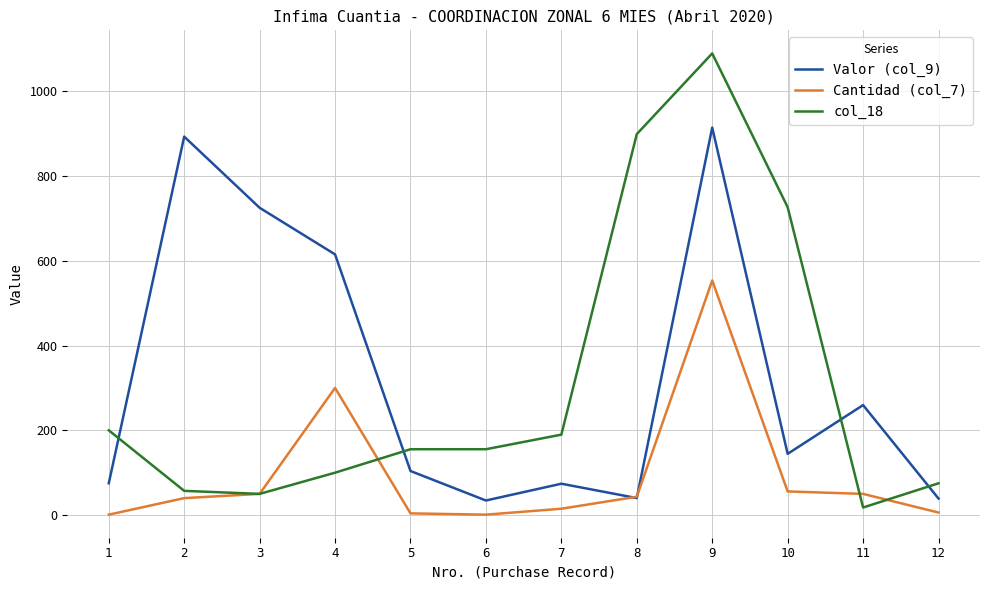

What is the greatest value displayed?

1089.2